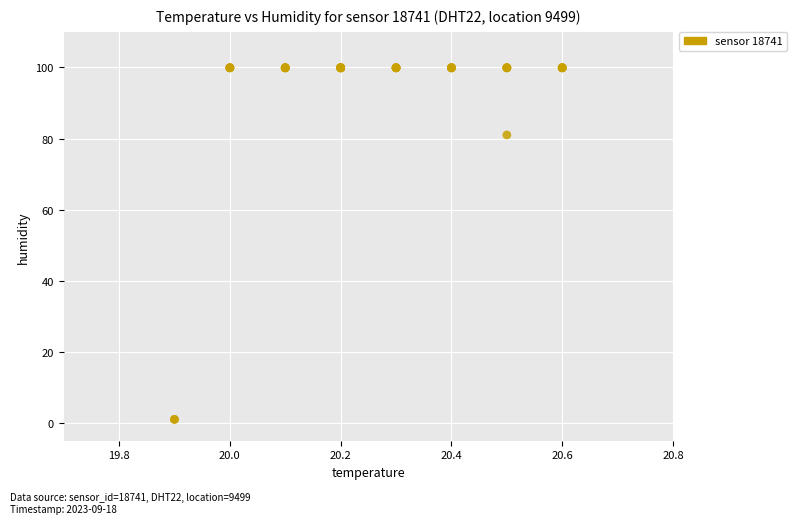

What Y value in the scatter plot is closest to 50?

81.0